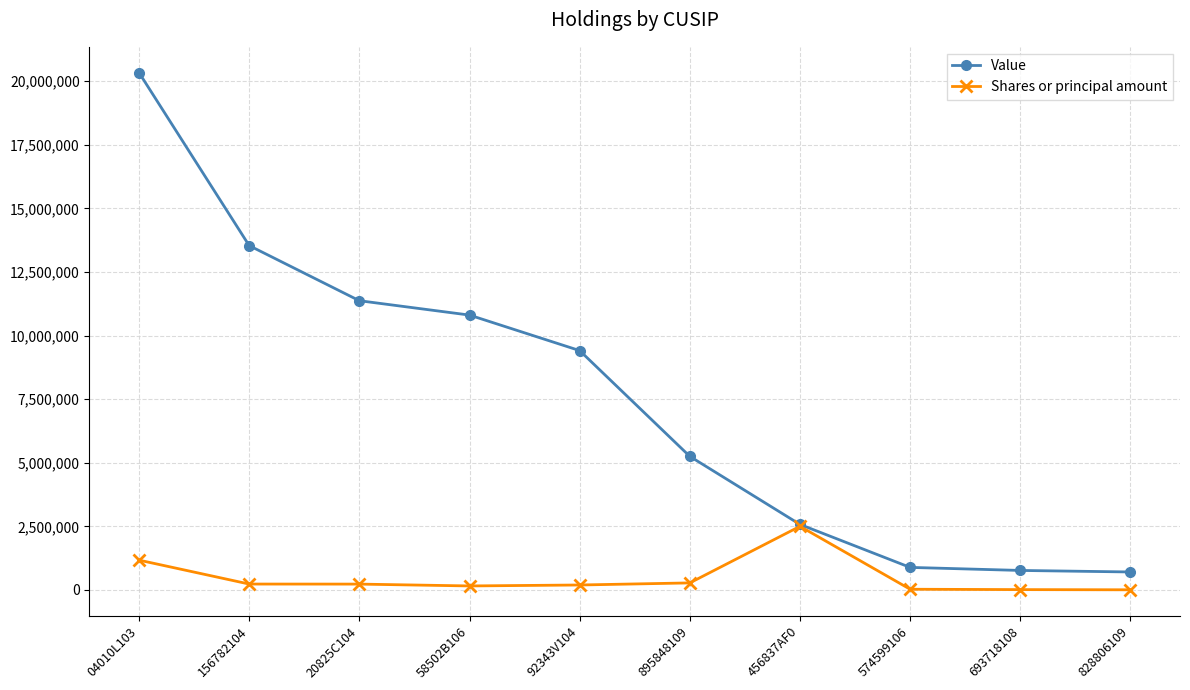

List the series in order of their peak value, lowest first.

Shares or principal amount, Value